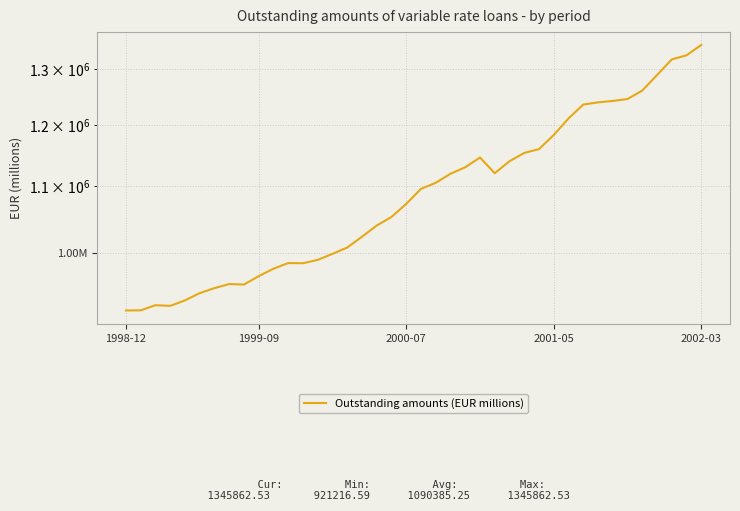

How many categories are shown in the chart?

40